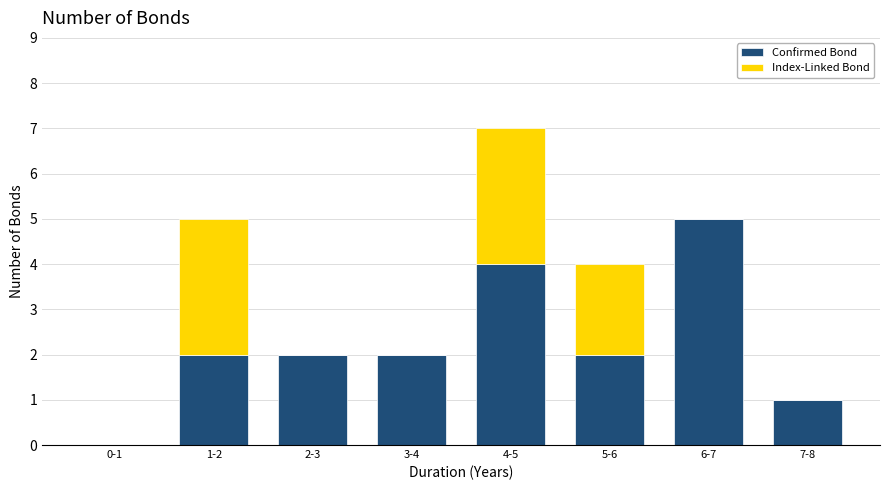

Reading right to left, transcribe the values for Confirmed Bond.

7-8=1	6-7=5	5-6=2	4-5=4	3-4=2	2-3=2	1-2=2	0-1=0